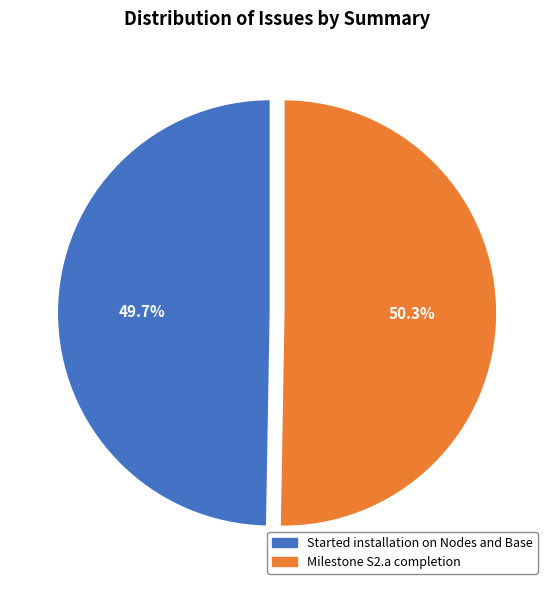

To the nearest percent, what percentage of the pie is Milestone S2.a completion?

50%